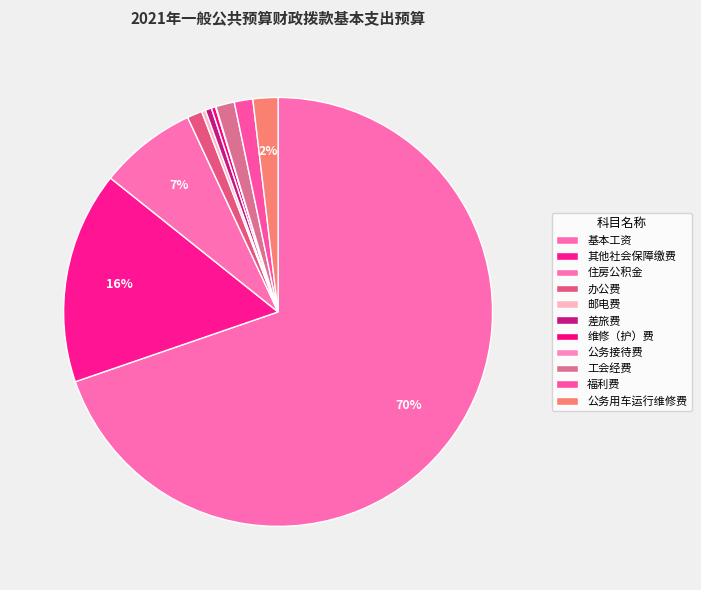

Do 公务用车运行维修费 and 维修（护）费 together represent more than half of the pie?

No